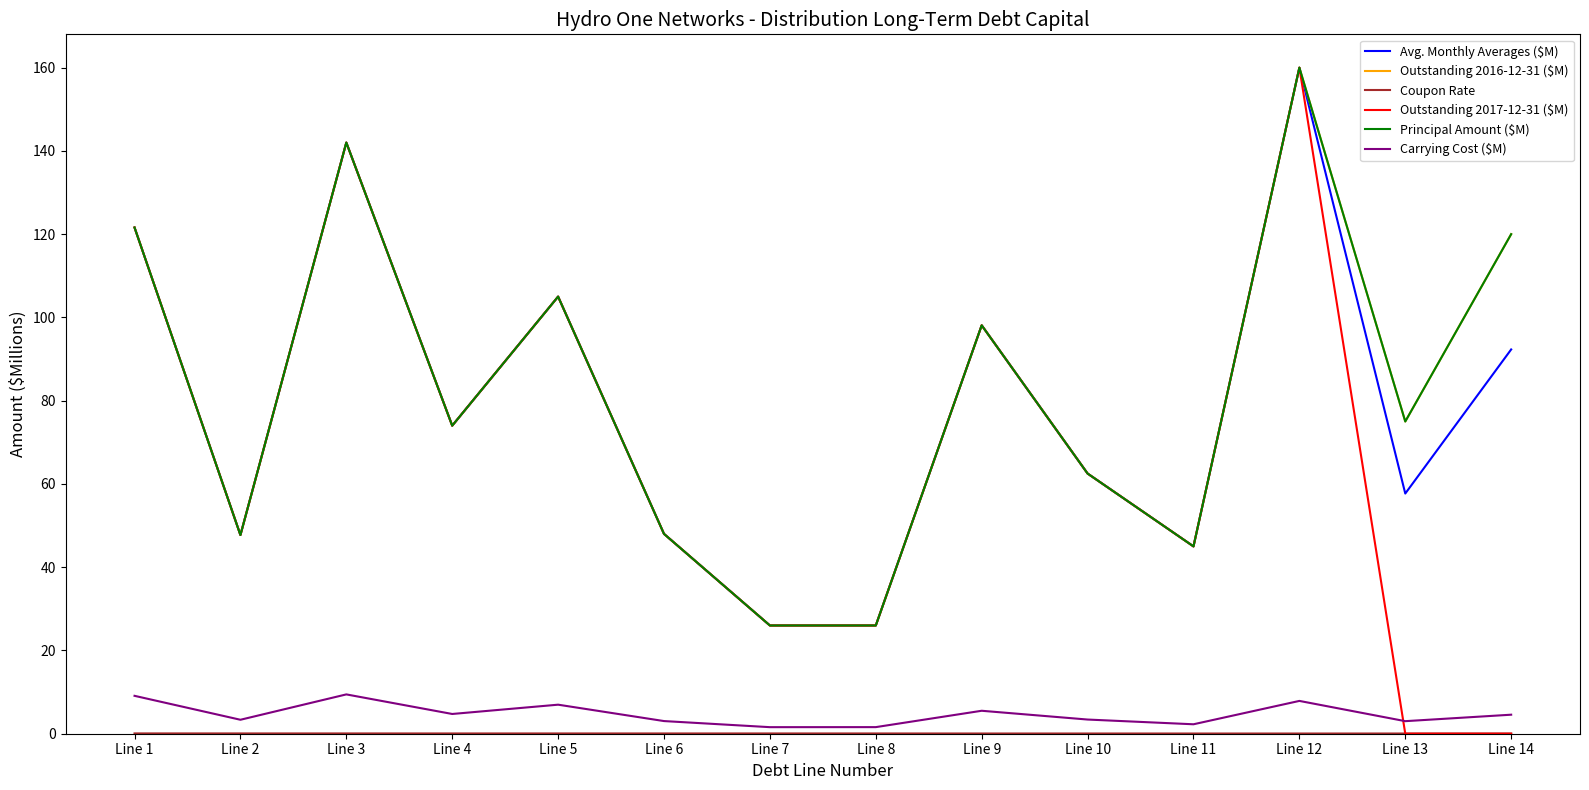

Does the chart display data point markers on the line(s)?

No